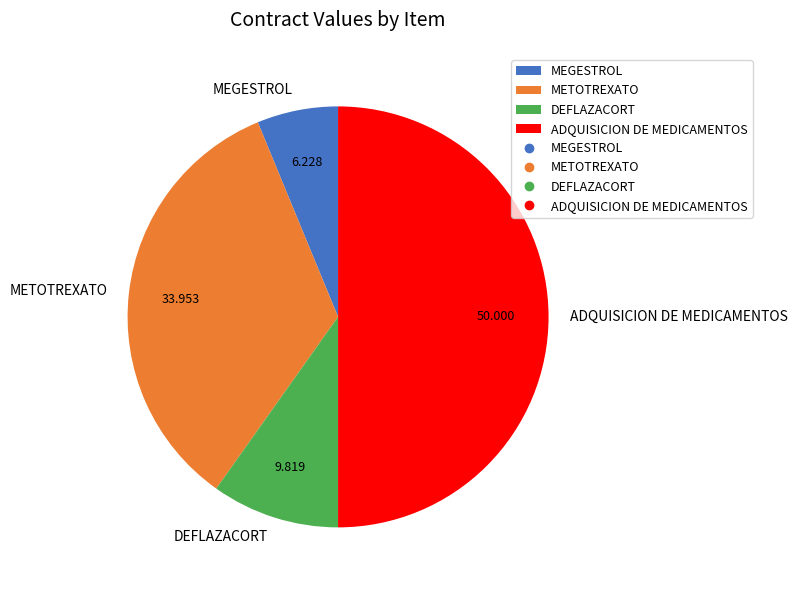

Which slice is the largest?

ADQUISICION DE MEDICAMENTOS